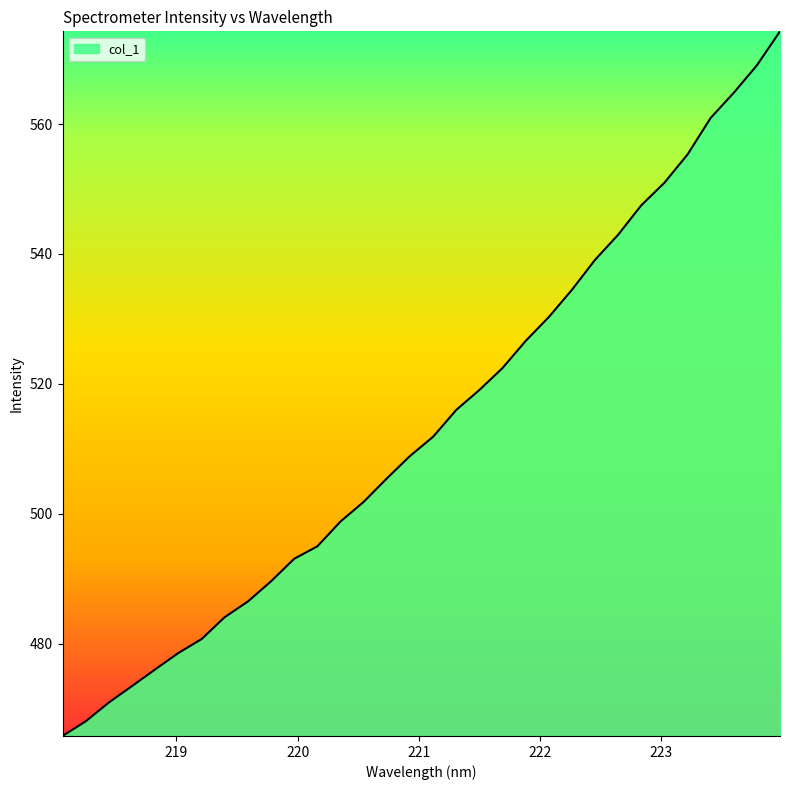

What is the maximum value shown in the chart?

574.3